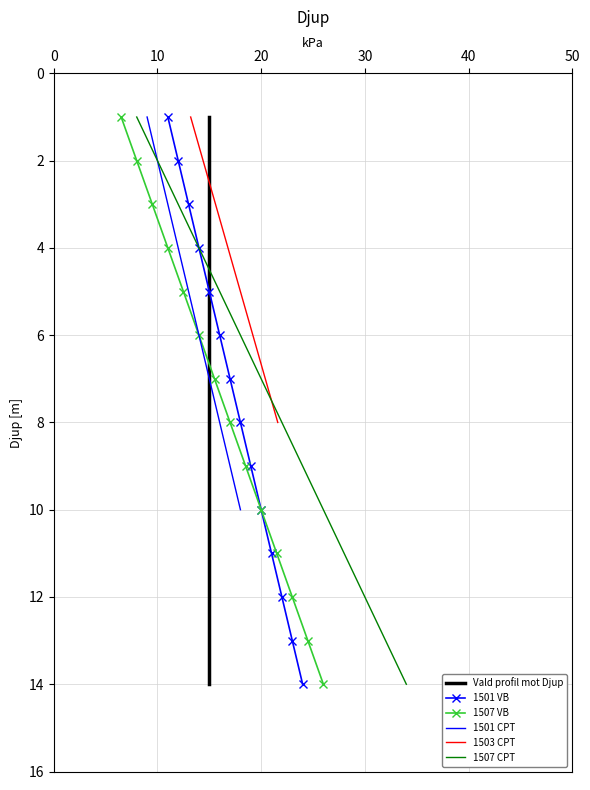

What is the difference between the second highest and minimum values?

12